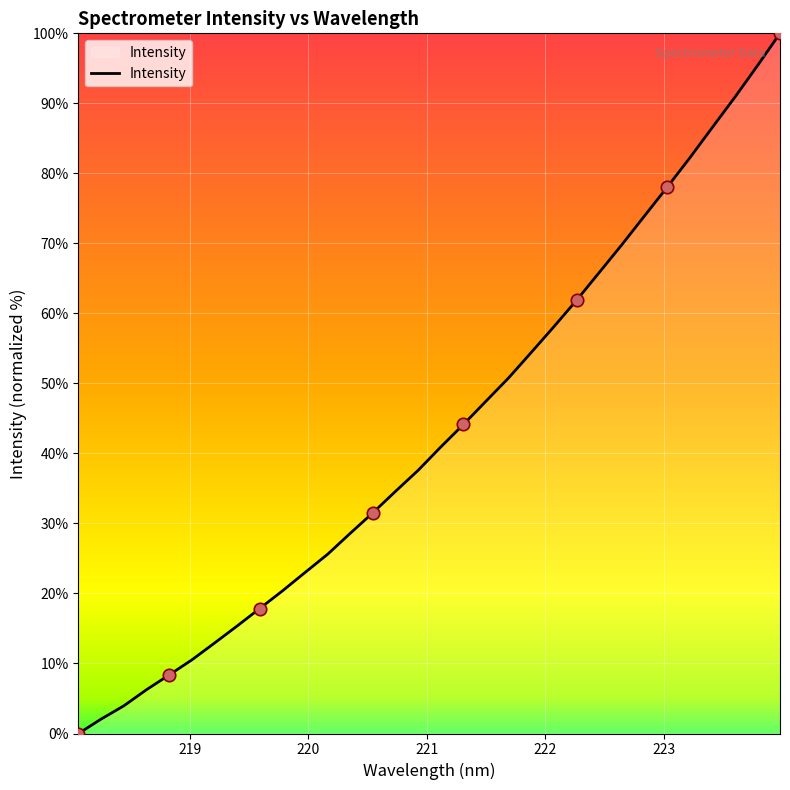

What is the greatest value displayed?

100.0